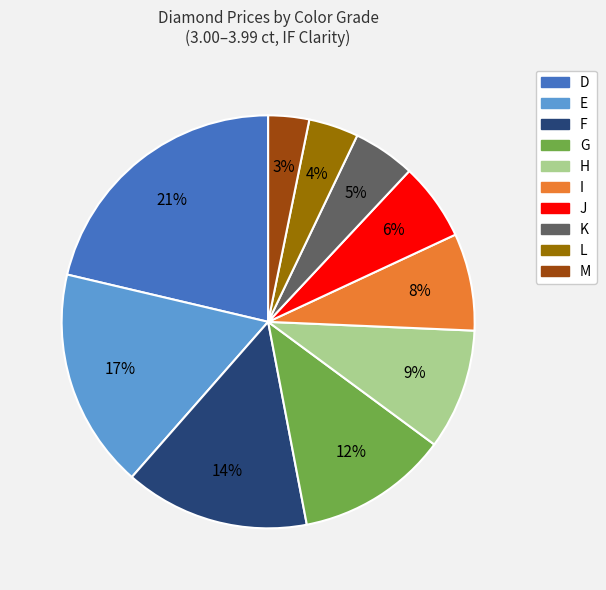

Combined, do F and G account for over 50%?

No